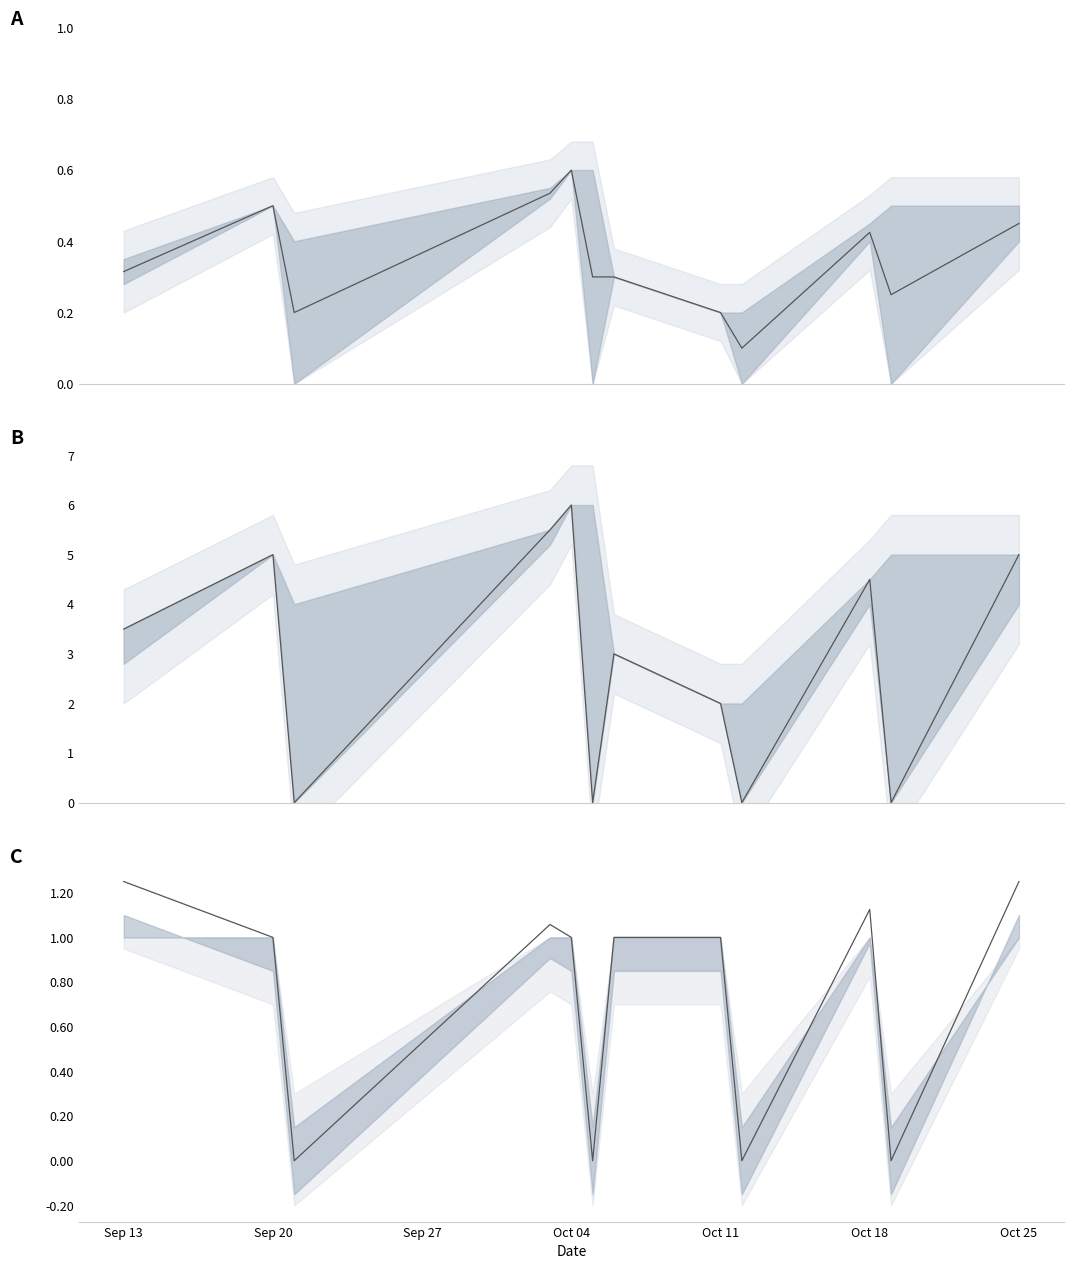

Count the number of categories in the chart.

12